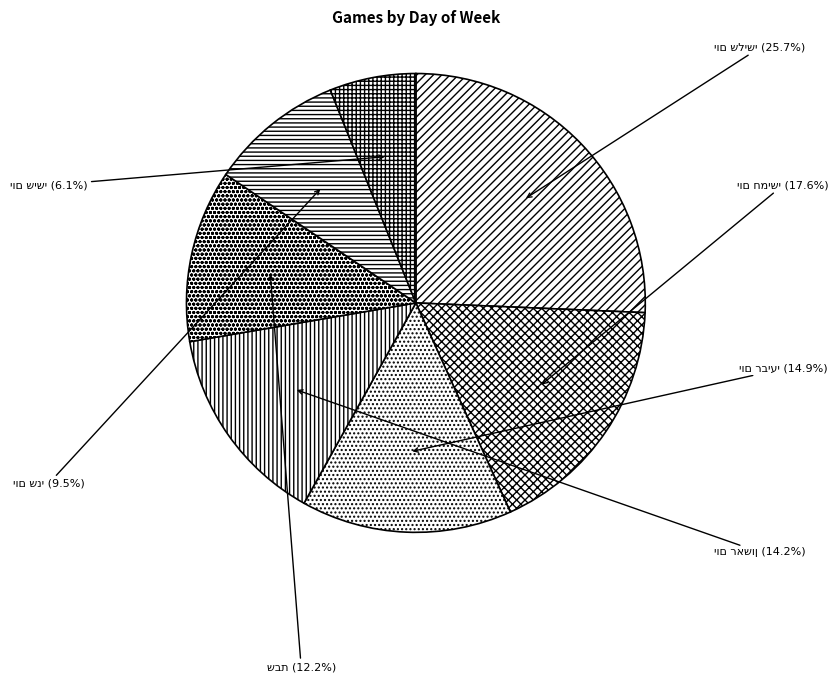

Does any single category account for the majority?

No